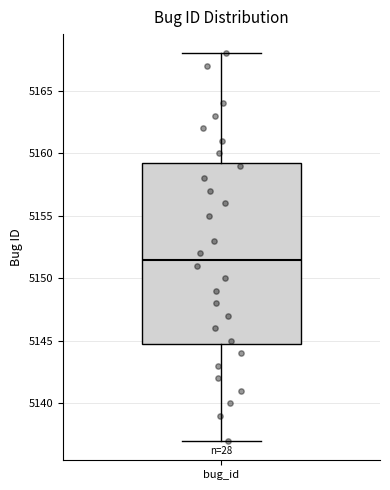

Transcribe this box plot: give where the median line is, the range the box spans, and where the two whiskers end, as read against the y-axis. The values are not printed on the chart, so give them approximately, as read against the axis.

median 5151.5, box 5145.0 to 5159.5, whiskers 5137.0 to 5168.0